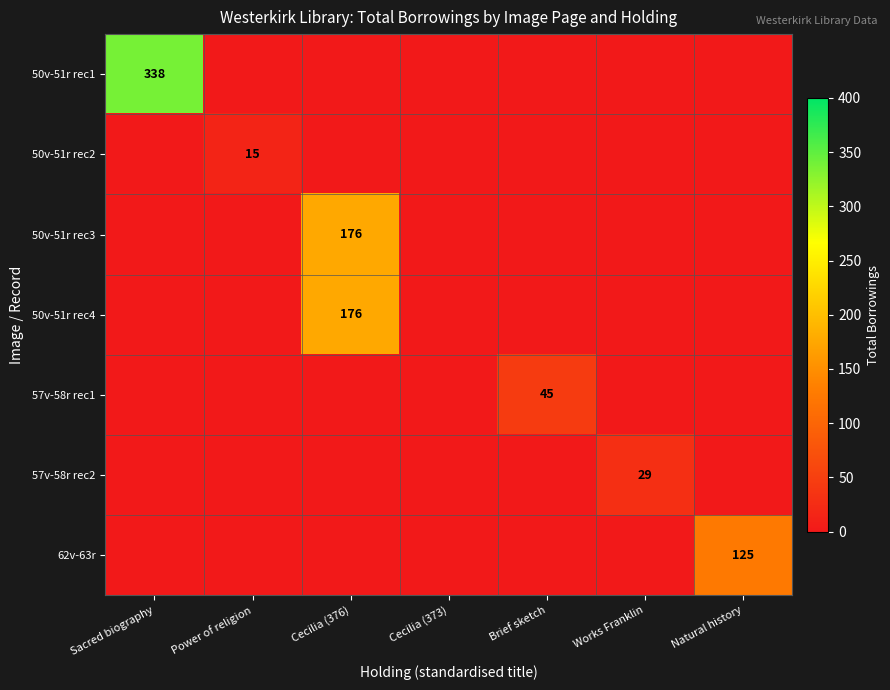

The value of 50v-51r rec3 at Cecilia (376) is 83. True or false?

False